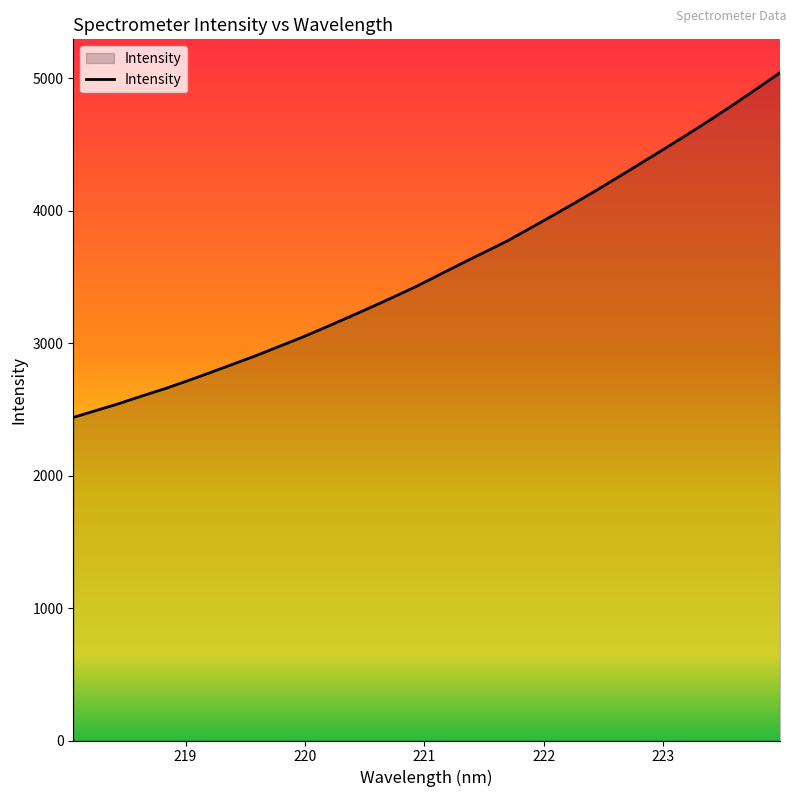

What is the greatest value displayed?

5041.5